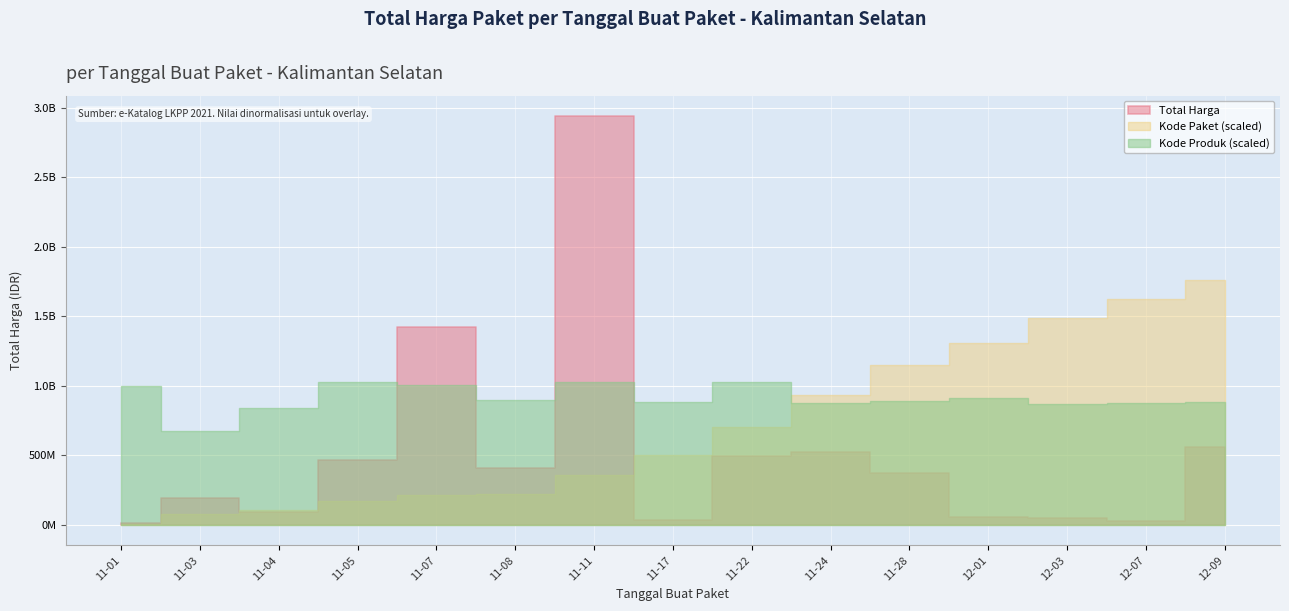

Count the number of categories in the chart.

15